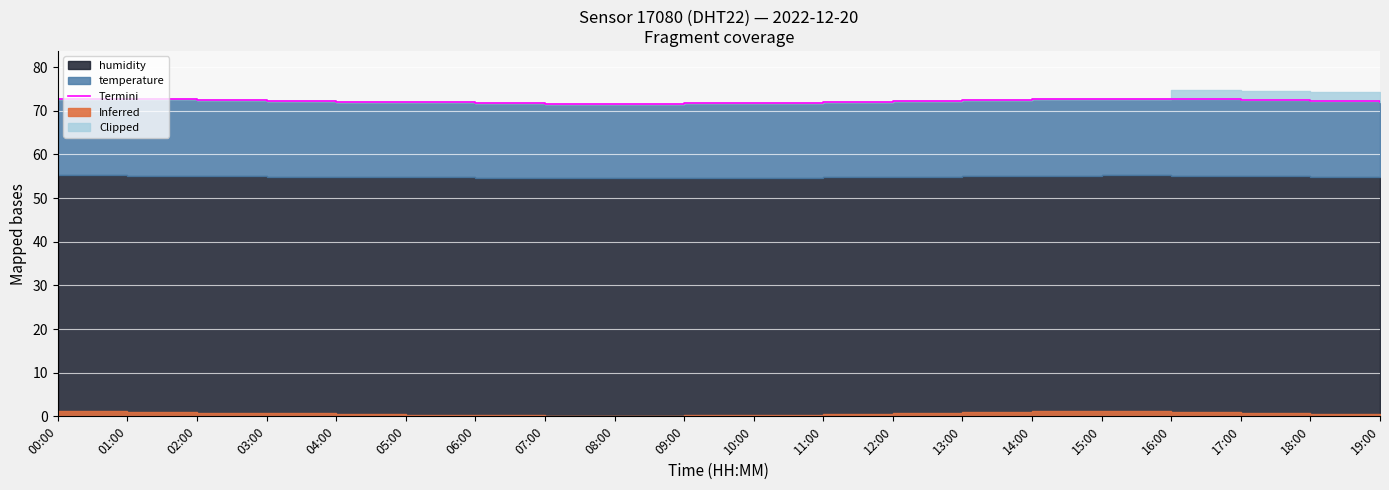

What is the smallest value displayed?

71.5